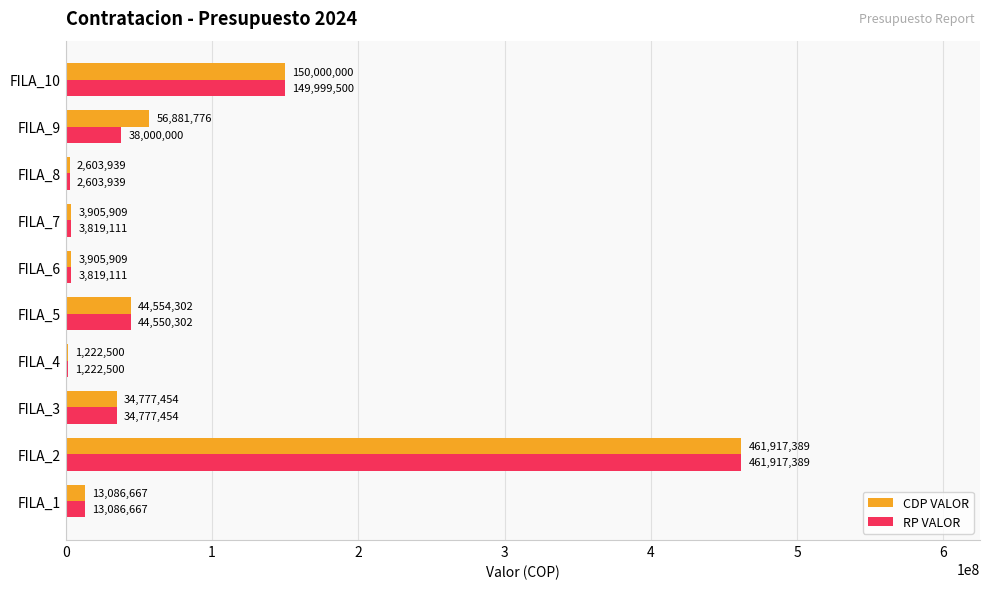

Is it true that RP VALOR equals 461917389 at FILA_2?

True